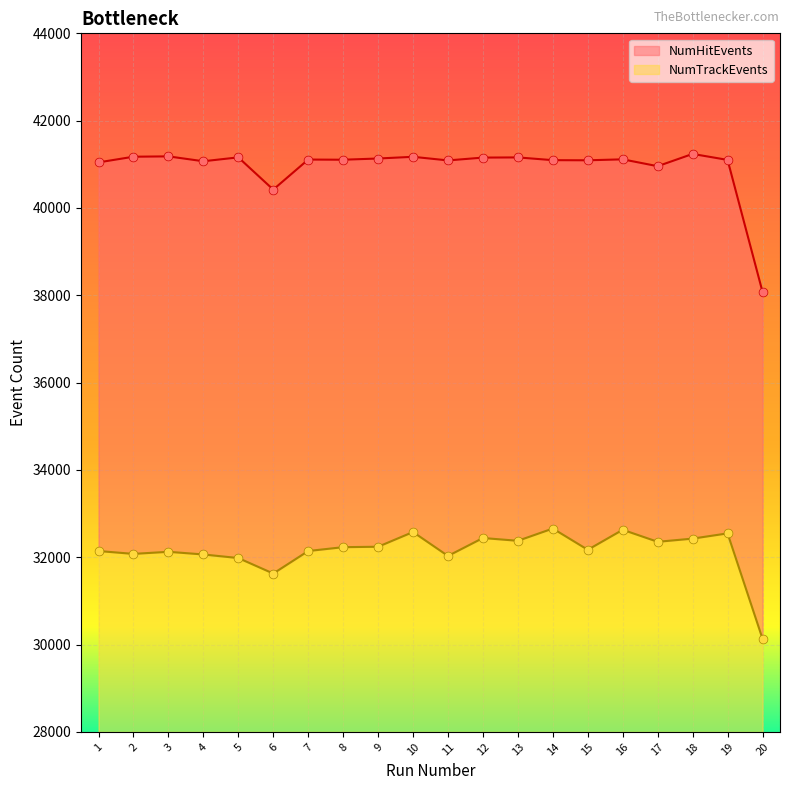

Which series contains the lowest Y value?

NumTrackEvents